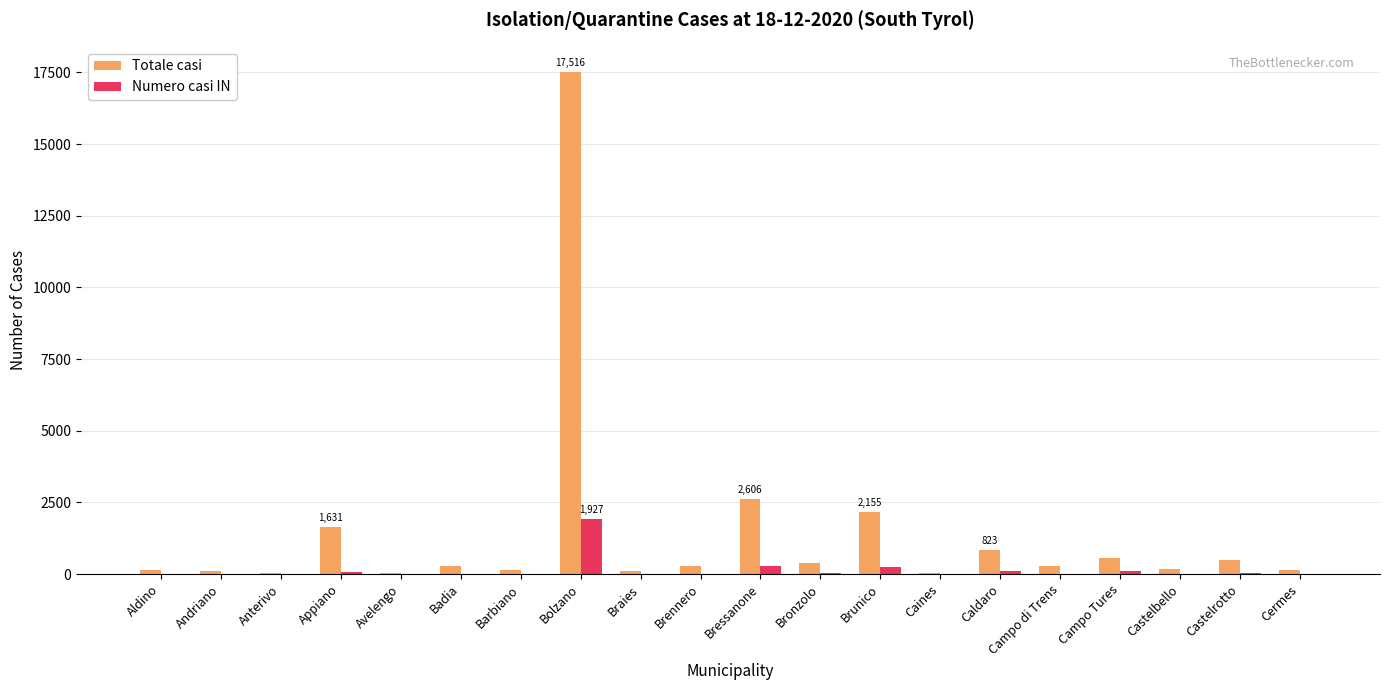

How many data points does each series have?

20